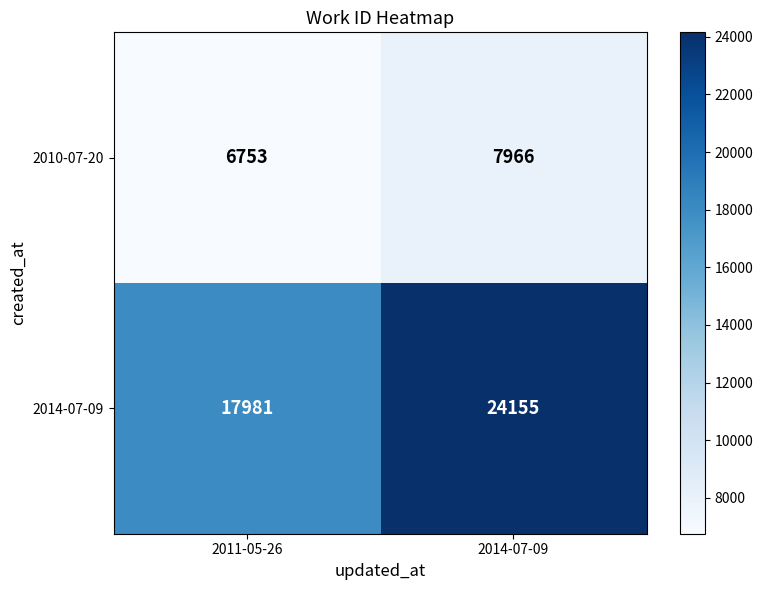

The 2014-07-09 series shows 25981 at 2011-05-26. True or false?

False